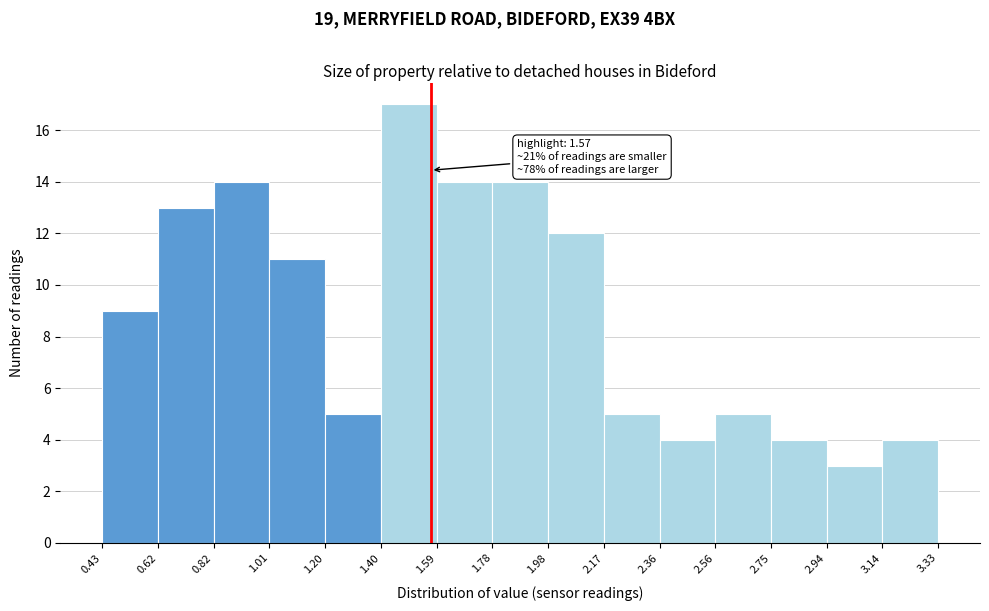

Over which range of the x-axis is the bar tallest?

1.40 to 1.59